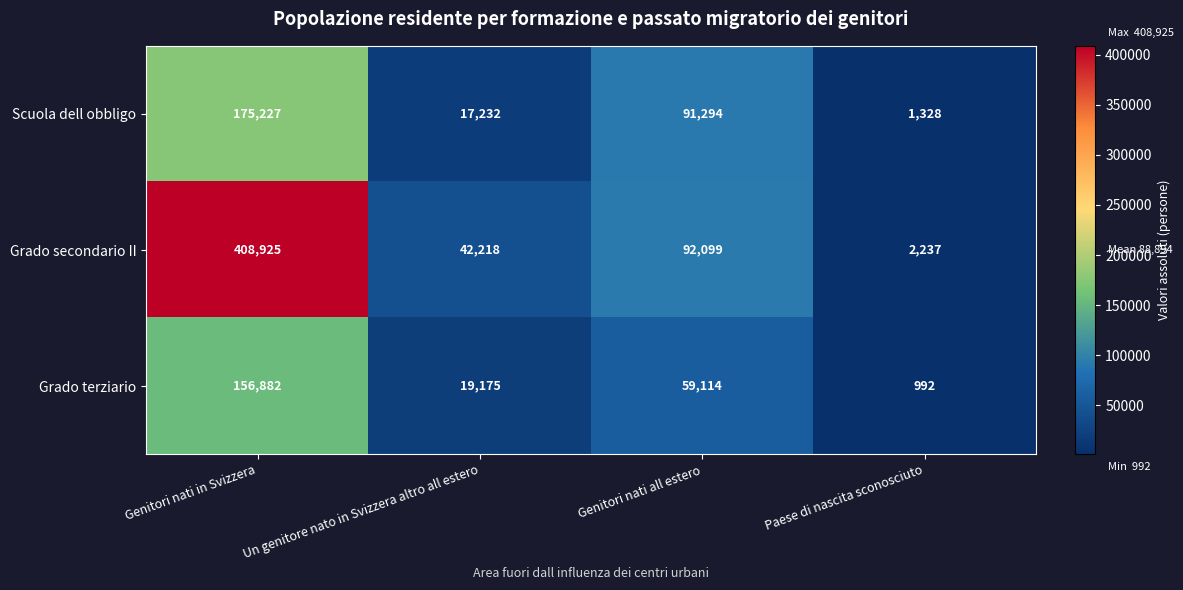

What is the sum of all Grado terziario values?

236163